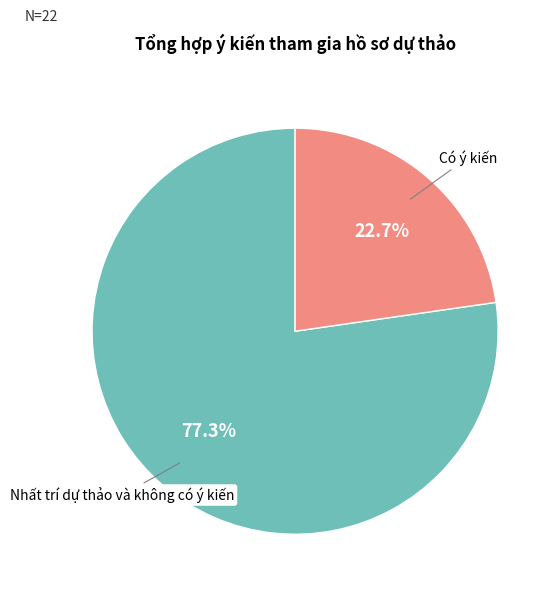

Which slice represents more than half of the pie?

Nhất trí dự thảo và không có ý kiến